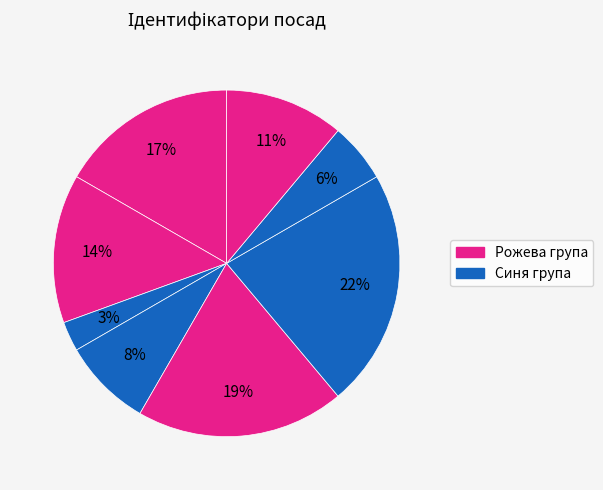

How many slices are in this pie chart?

8